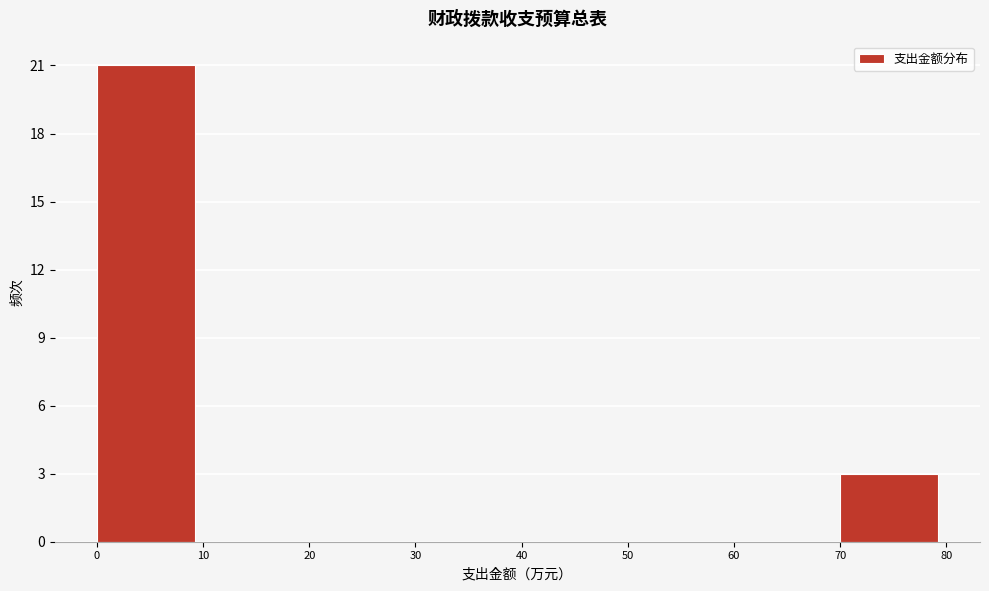

Reading left to right, transcribe this chart: for each bar, give the range it covers on the x-axis and its height. The values are not printed on the chart, so give them approximately, as read against the axis.

0 to 10: 21
10 to 20: 0
20 to 30: 0
30 to 40: 0
40 to 50: 0
50 to 60: 0
60 to 70: 0
70 to 80: 3